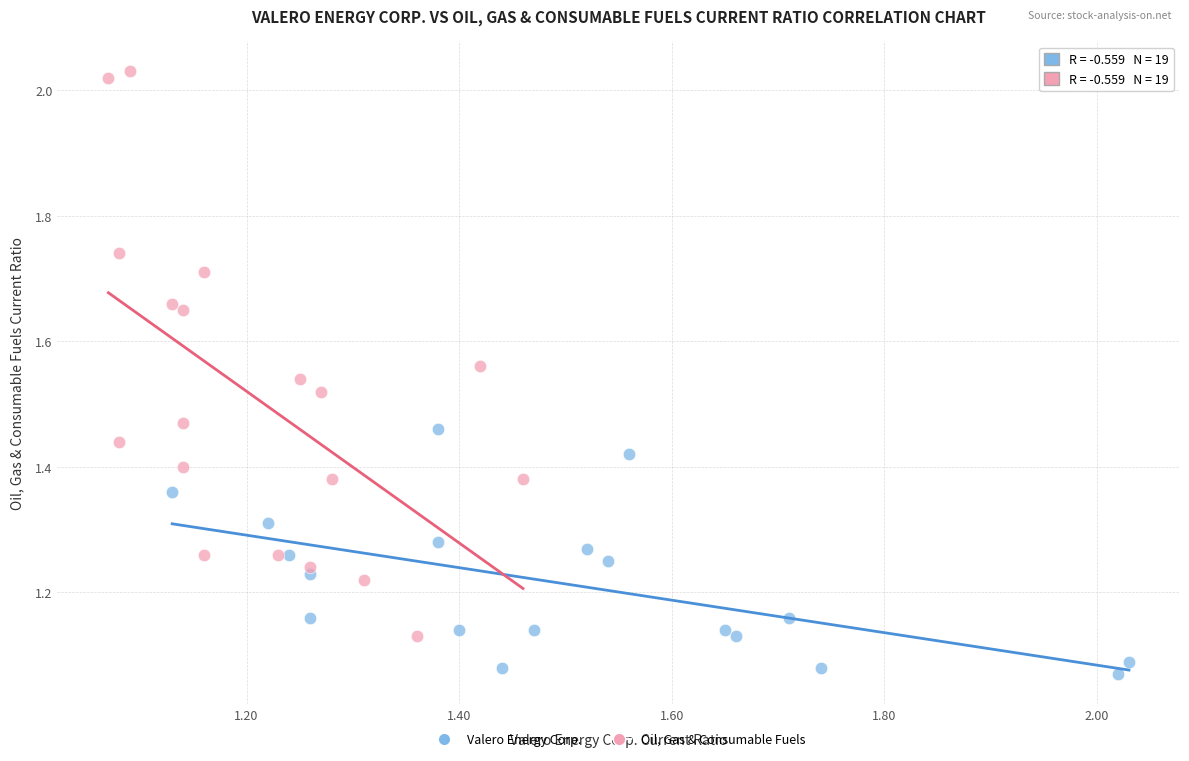

Which series has the widest spread of Y values?

Oil, Gas & Consumable Fuels